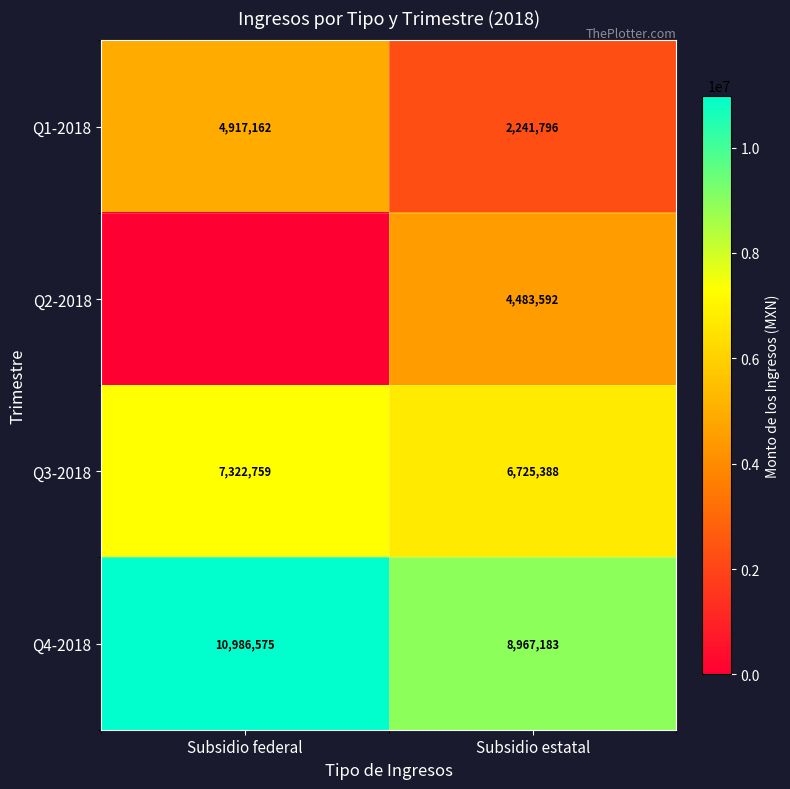

Rank the categories by Q4-2018 value from highest to lowest.

Subsidio federal, Subsidio estatal